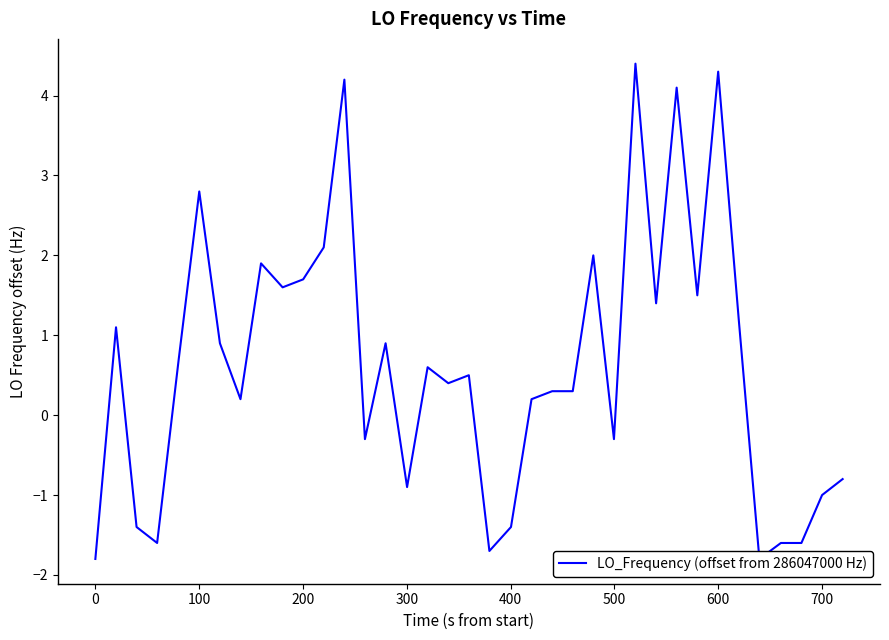

How many values are below zero?

13